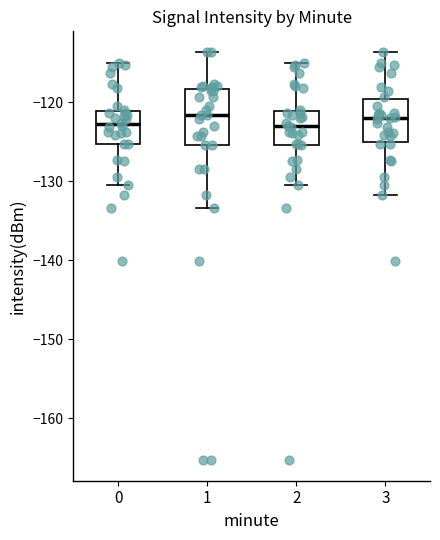

Reading left to right, read every box against the y-axis: the position of its median line, the range the box covers, and the ends of its whiskers. The values are not printed on the chart, so give them approximately, as read against the axis.

0: median -123, box -125 to -121, whiskers -130 to -115
1: median -122, box -125 to -118, whiskers -133 to -114
2: median -123, box -125 to -121, whiskers -130 to -115
3: median -122, box -125 to -120, whiskers -132 to -114